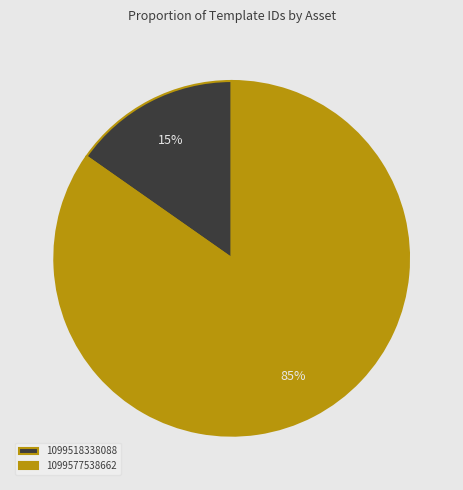

What is the smallest slice in the pie chart?

1099518338088